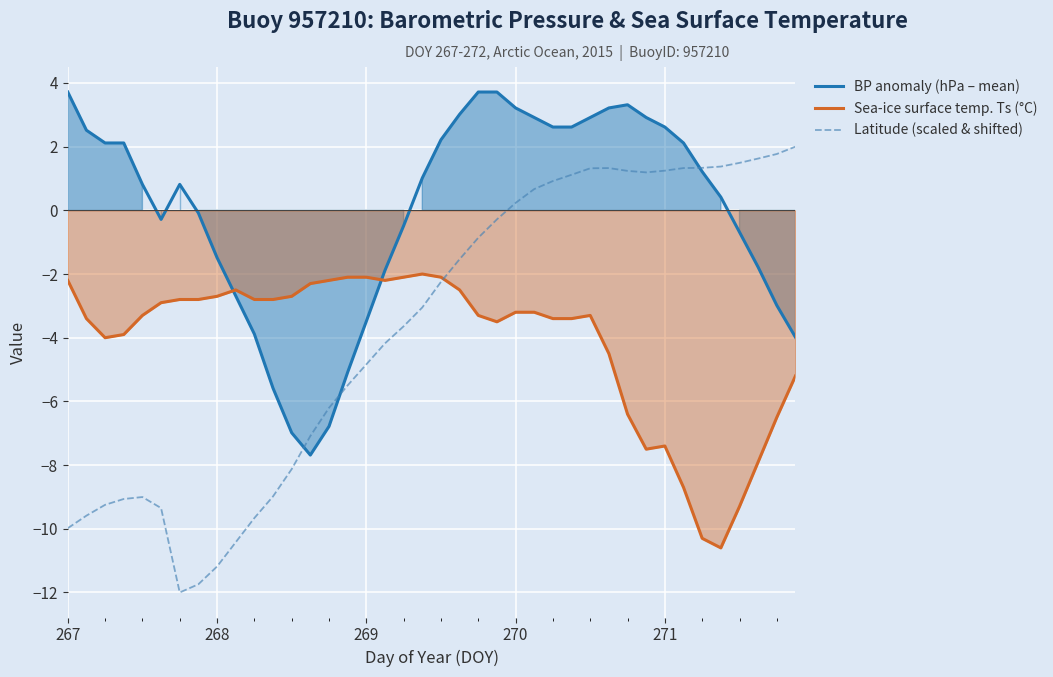

At which label does Sea-ice surface temp. Ts (°C) first exceed -3?

267